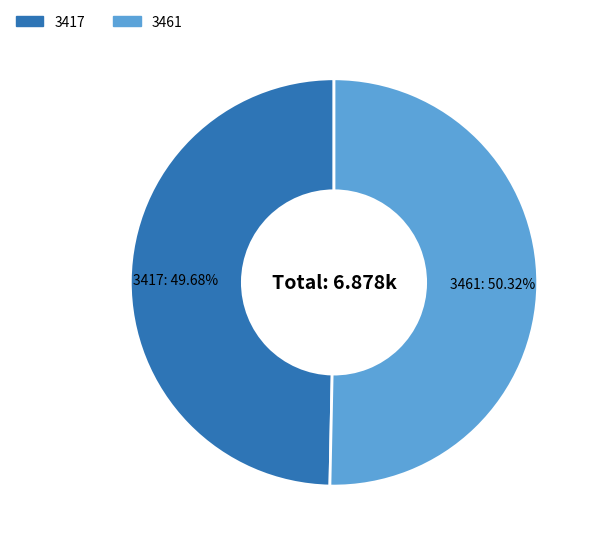

To the nearest percent, what is the difference between the largest and smallest slice percentages?

1%